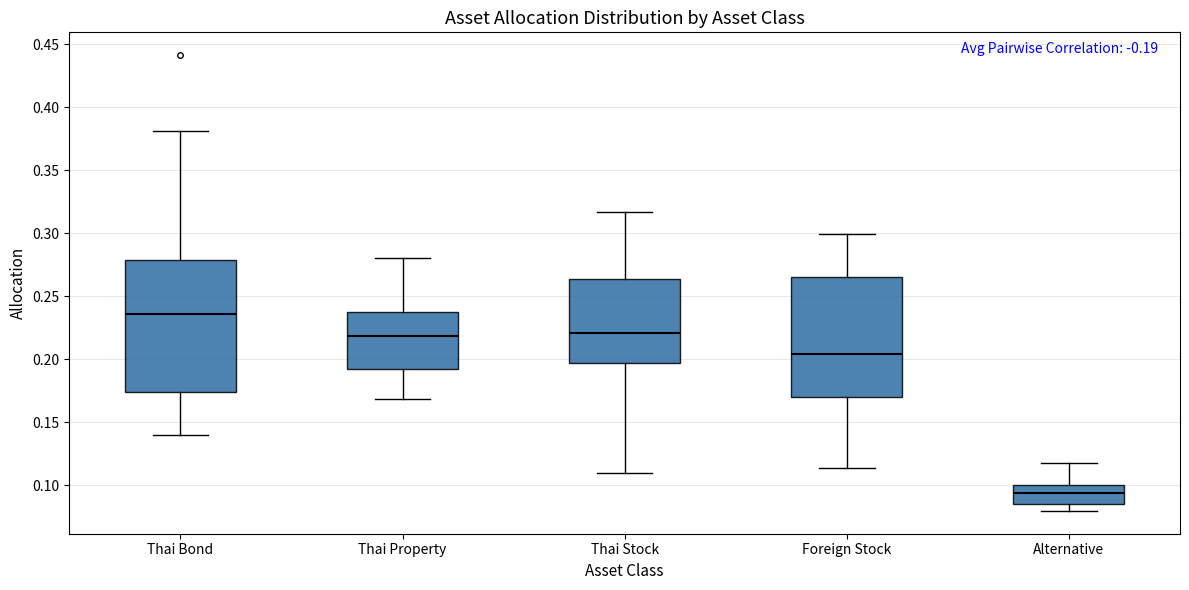

Comparing the boxes themselves (not the whiskers), which one is the tallest?

Thai Bond